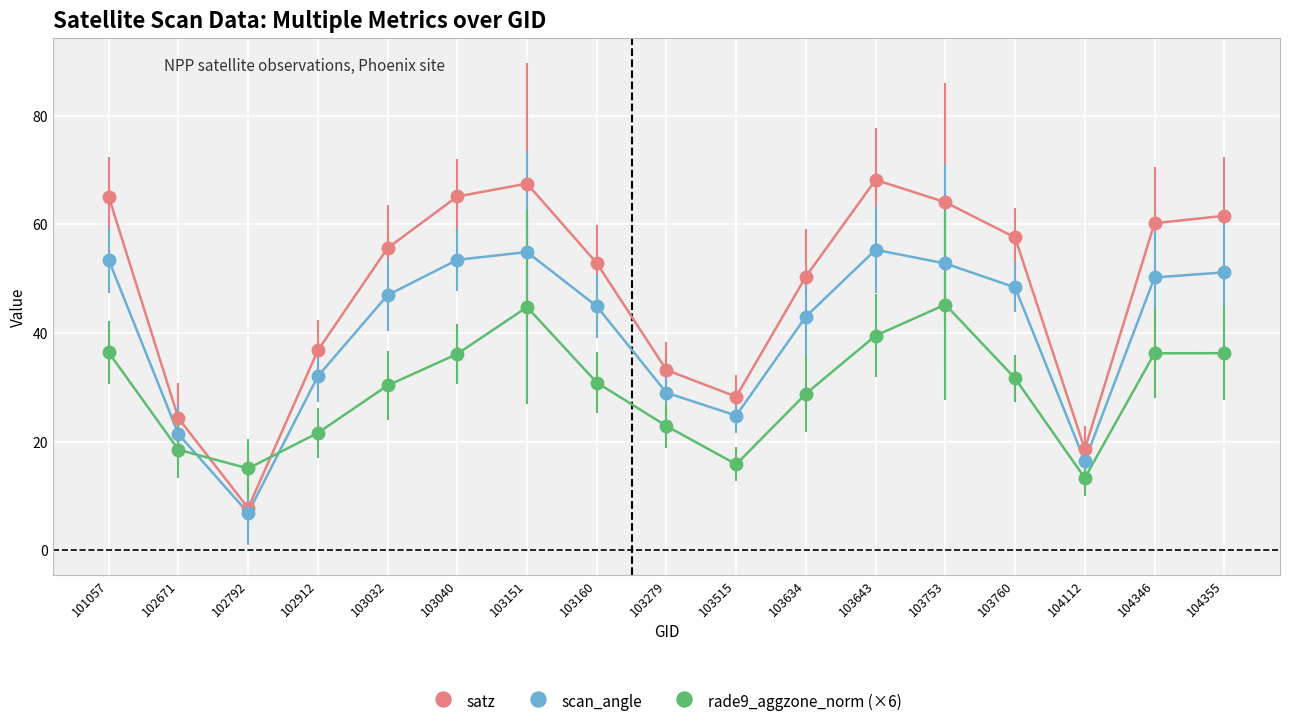

How many data points in scan_angle are less than 46?

8